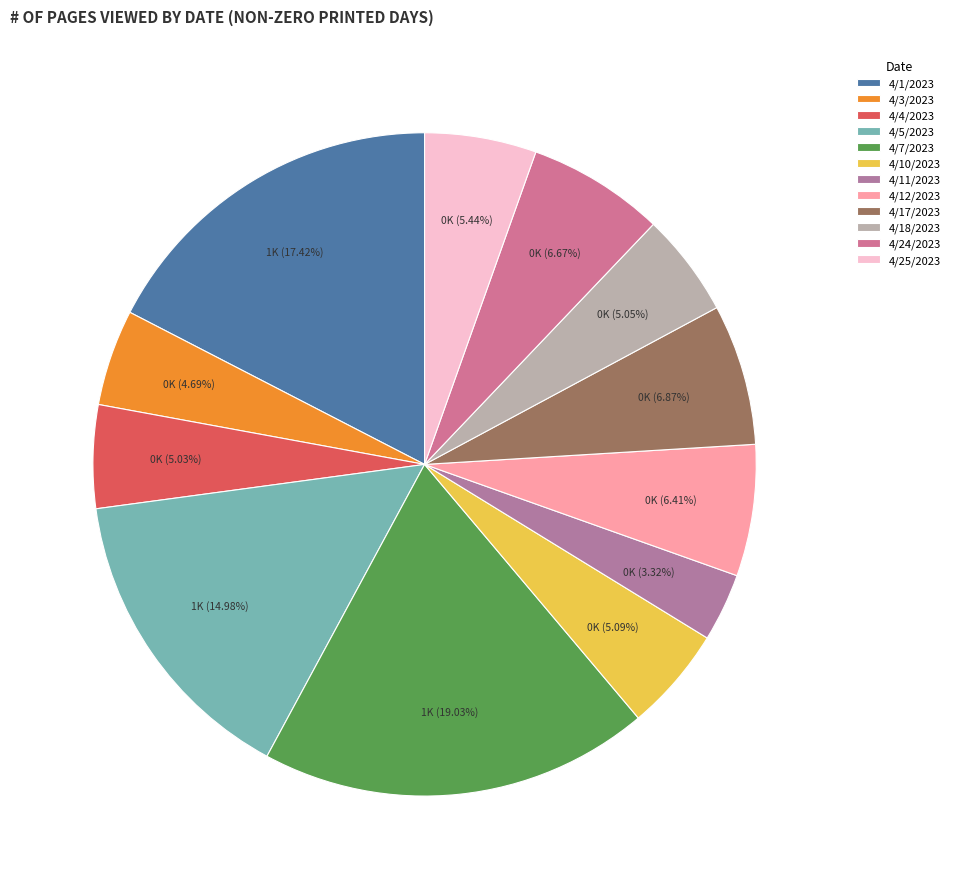

Is 4/11/2023 the majority of the pie?

No